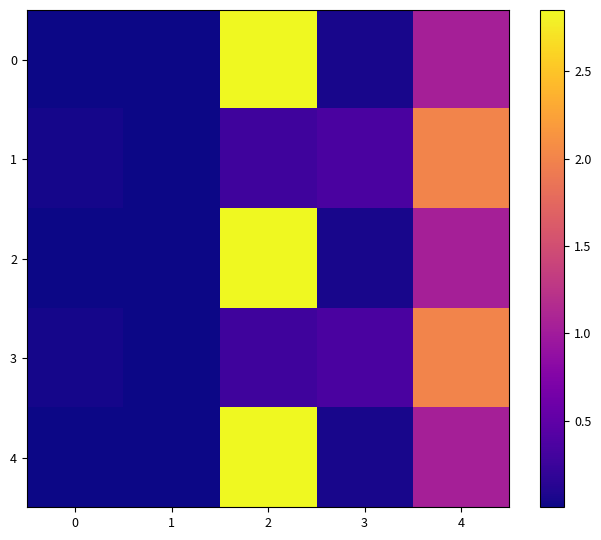

At how many categories does at least one series exceed 1?

2